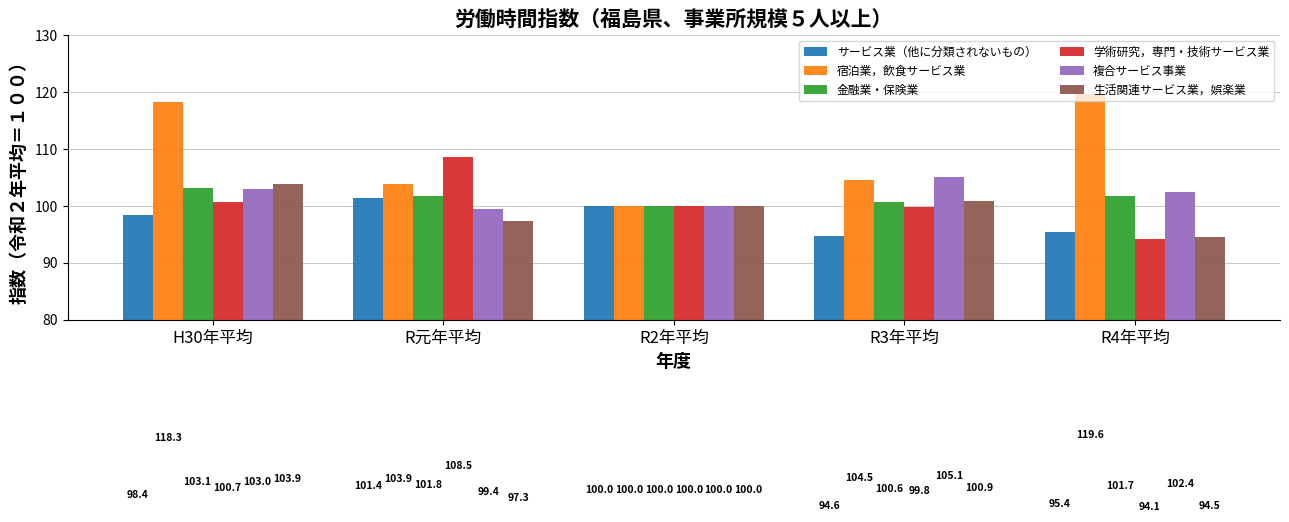

Where does the 生活関連サービス業，娯楽業 series first go above 100?

H30年平均